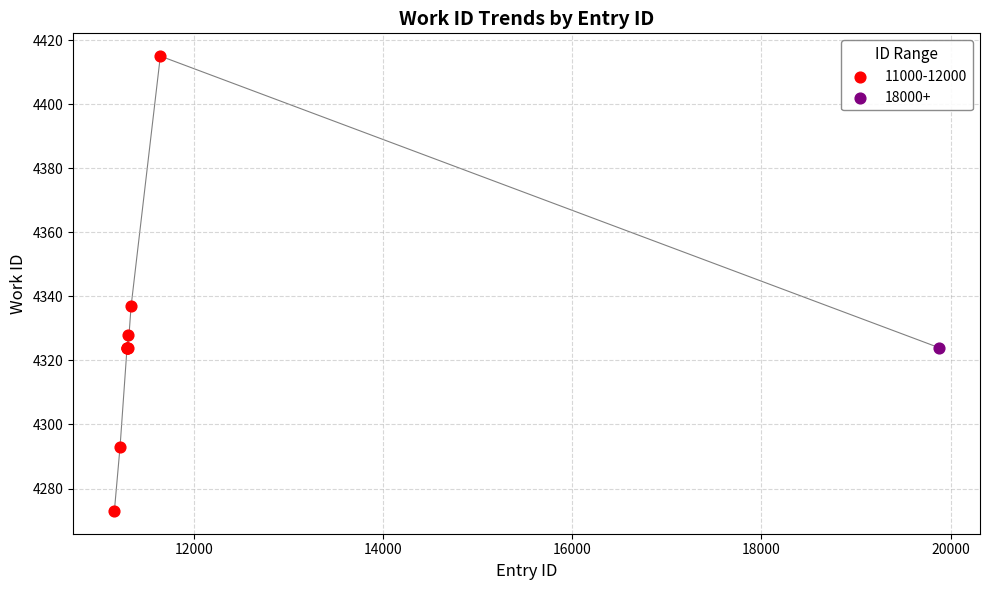

Between 19875 and 11295, which is larger?

19875